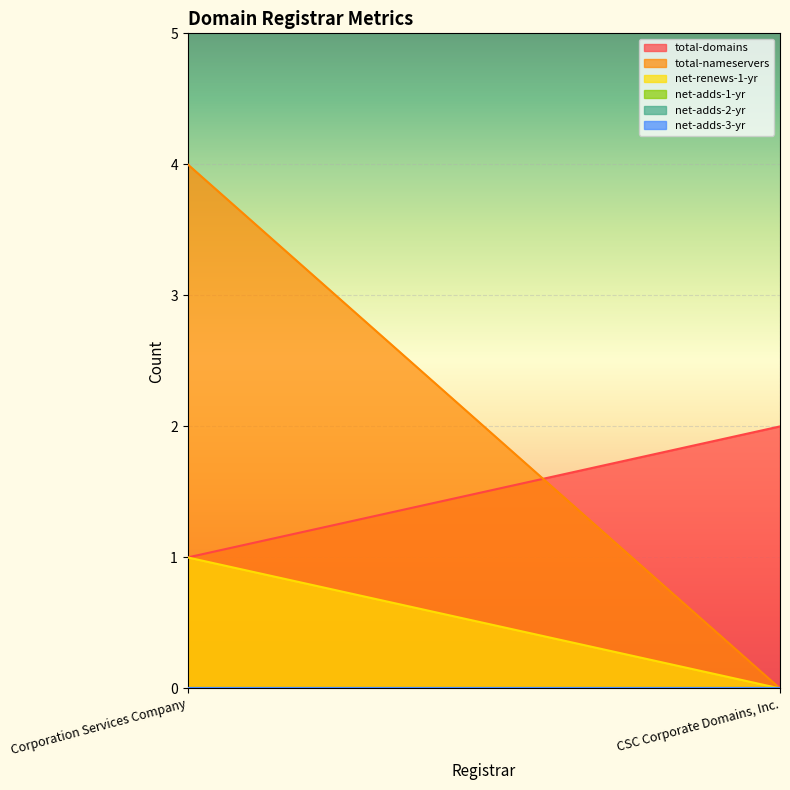

Reading left to right, transcribe all the data shown in this chart.

total-domains: 1	2
total-nameservers: 4	0
net-renews-1-yr: 1	0
net-adds-1-yr: 0	0
net-adds-2-yr: 0	0
net-adds-3-yr: 0	0